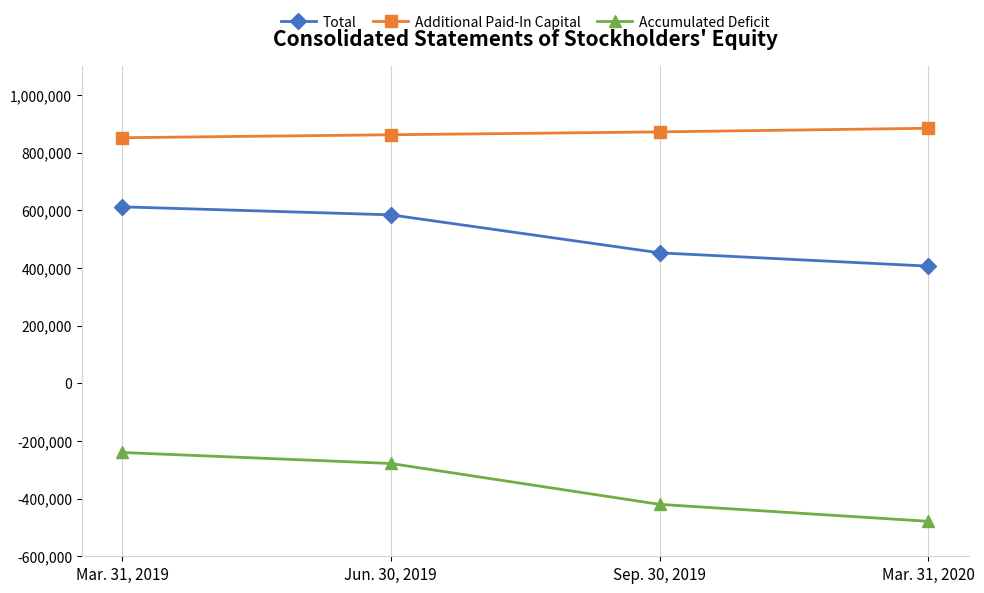

How many Accumulated Deficit values are between -419999 and -240023?

3